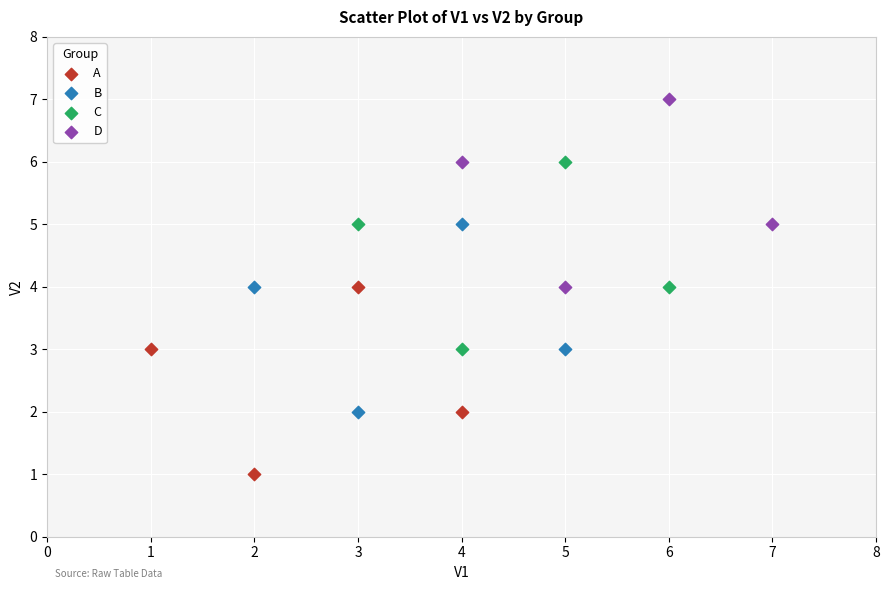

Which series contains the highest Y value?

D